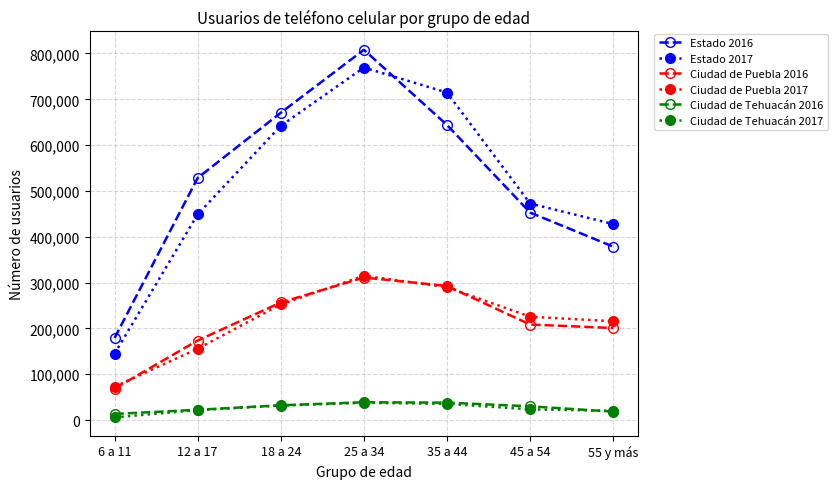

How many lines are shown in the chart?

6